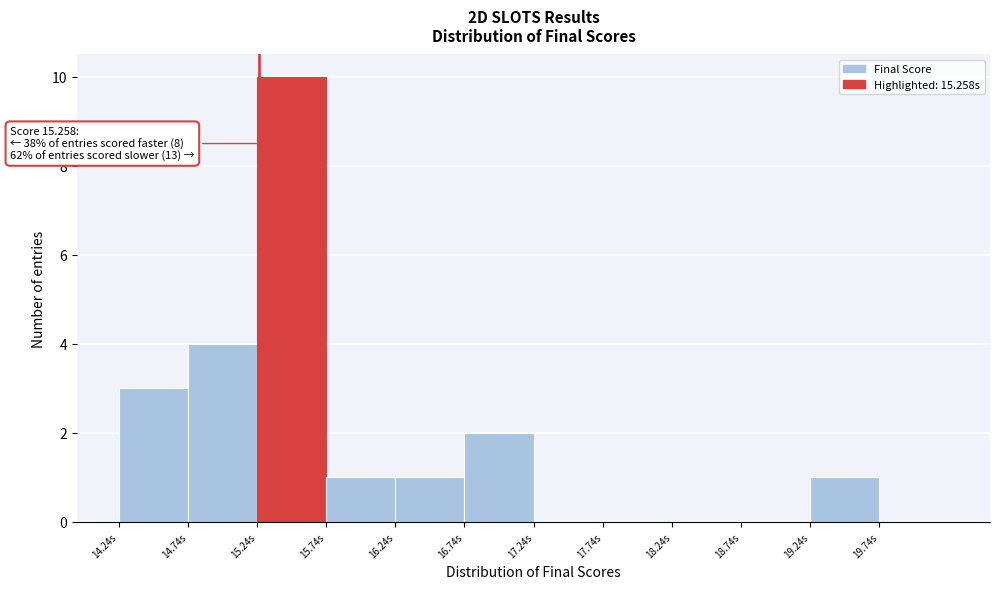

Which range on the x-axis has the tallest bar?

15.25 to 15.75